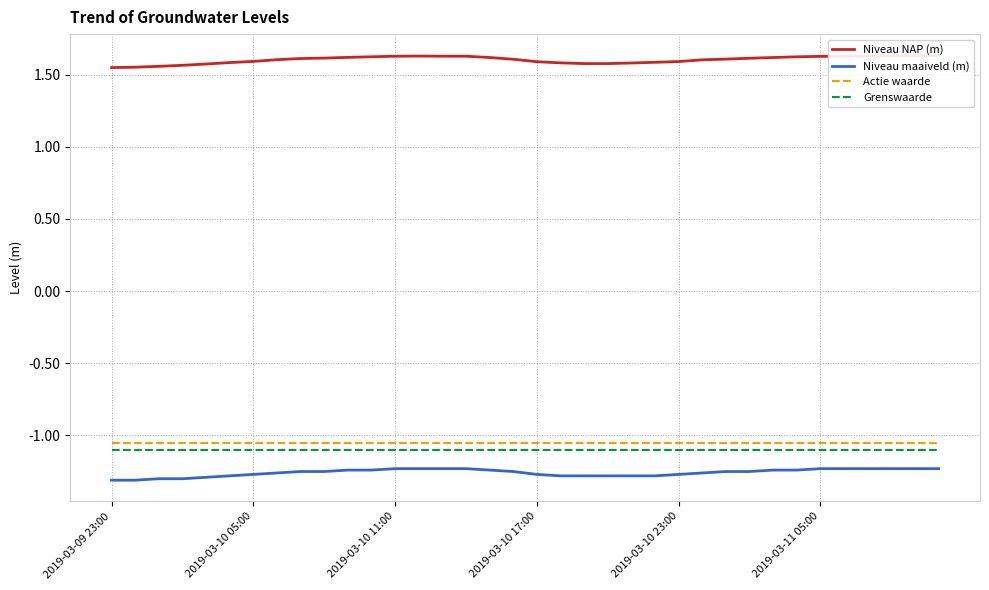

Which series has the widest spread of values?

Niveau NAP (m)